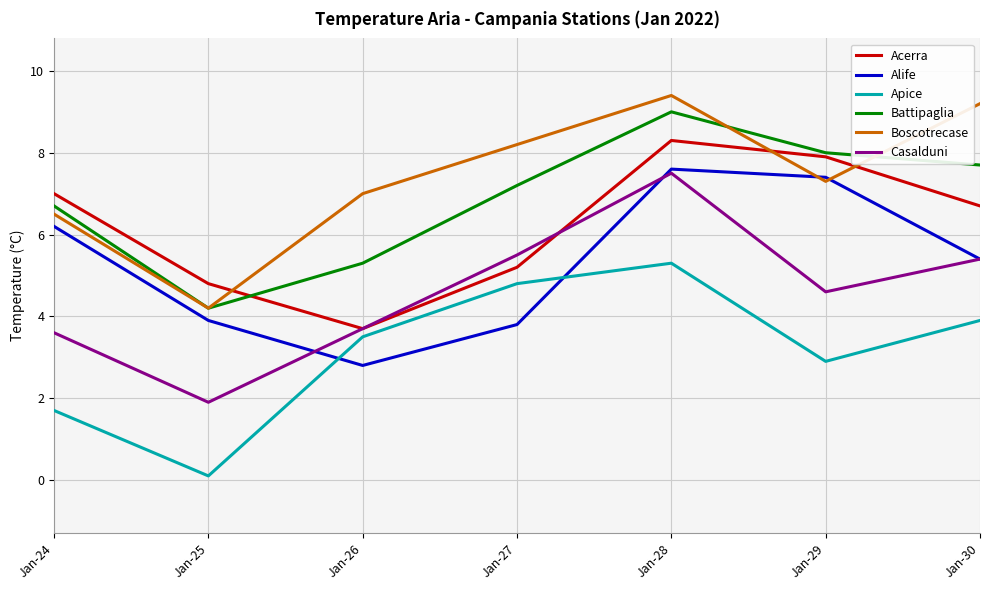

What is the difference between the Boscotrecase values at Jan-24 and Jan-28?

2.9